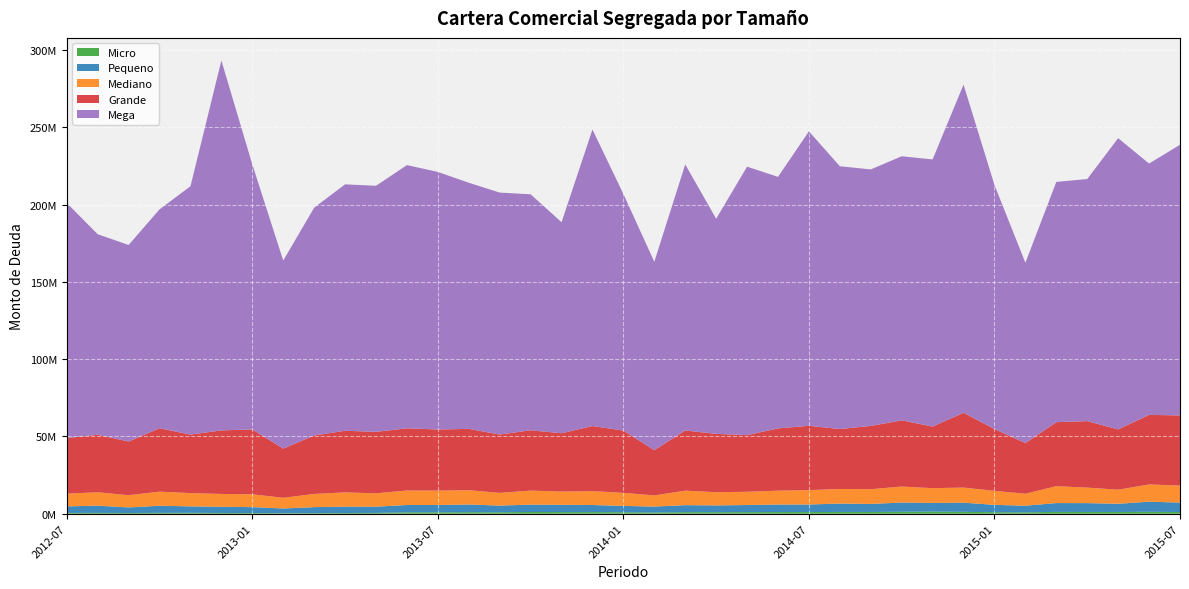

Reading left to right, transcribe all the data shown in this chart.

Micro: 2012-07=524644.4	2012-08=566307.1	2012-09=471135.4	2012-10=578425.3	2012-11=627540.8	2012-12=486565.4	2013-01=453008.1	2013-02=345112.9	2013-03=416969.1	2013-04=464494.2	2013-05=544722.7	2013-06=935798.8	2013-07=945380.5	2013-08=1001004.7	2013-09=948001.6	2013-10=1131754.1	2013-11=1074331.1	2013-12=1062839.8	2014-01=971710.5	2014-02=828476.3	2014-03=1027327.8	2014-04=991764.7	2014-05=1036392.7	2014-06=1082460.0	2014-07=1085376.9	2014-08=1185407.0	2014-09=1156208.7	2014-10=1302888.2	2014-11=1403523.2	2014-12=1243491.1	2015-01=1009980.4	2015-02=905569.1	2015-03=1209576.7	2015-04=1169495.7	2015-05=1157792.2	2015-06=1264125.5	2015-07=1124700.0
Pequeno: 2012-07=4232079.3	2012-08=4661567.1	2012-09=3613516.8	2012-10=4597478.2	2012-11=4141244.3	2012-12=4042917.3	2013-01=3827830.4	2013-02=3066317.5	2013-03=3861048.3	2013-04=4143385.3	2013-05=4028426.4	2013-06=4723972.8	2013-07=4729339.4	2013-08=4989313.8	2013-09=4338280.9	2013-10=4775002.0	2013-11=4702308.5	2013-12=4594481.9	2014-01=4114495.2	2014-02=3808323.5	2014-03=4530217.6	2014-04=4413991.5	2014-05=4611059.1	2014-06=4869105.9	2014-07=4905172.5	2014-08=5386153.4	2014-09=5192850.2	2014-10=5943223.9	2014-11=5593301.9	2014-12=5927234.4	2015-01=4756690.3	2015-02=4298731.3	2015-03=5701465.9	2015-04=5708843.8	2015-05=5291160.2	2015-06=6533961.7	2015-07=6103181.6
Mediano: 2012-07=8260056.4	2012-08=8673319.8	2012-09=7911890.1	2012-10=9127548.8	2012-11=8604475.0	2012-12=8291193.1	2013-01=8332148.7	2013-02=6915882.9	2013-03=8547377.7	2013-04=9222338.2	2013-05=8656929.1	2013-06=9386834.8	2013-07=9320011.6	2013-08=9236201.9	2013-09=8209269.6	2013-10=9080021.1	2013-11=8603197.2	2013-12=8965995.0	2014-01=8436992.1	2014-02=7224791.6	2014-03=9387200.9	2014-04=8539002.7	2014-05=8580353.0	2014-06=8989659.2	2014-07=9309859.4	2014-08=9455482.6	2014-09=9547206.7	2014-10=10356444.1	2014-11=9564131.3	2014-12=9767231.1	2015-01=9051887.5	2015-02=7743398.4	2015-03=10939660.2	2015-04=10037911.9	2015-05=9116181.7	2015-06=11167277.9	2015-07=10998557.9
Grande: 2012-07=36002554.1	2012-08=37203415.0	2012-09=34756986.0	2012-10=41043081.9	2012-11=37869804.7	2012-12=41139248.6	2013-01=41943960.2	2013-02=31852995.5	2013-03=37830175.8	2013-04=39879434.1	2013-05=39767746.2	2013-06=40243260.6	2013-07=39524179.0	2013-08=39718302.4	2013-09=37778550.0	2013-10=39042852.8	2013-11=37716968.6	2013-12=42157123.7	2014-01=40333562.5	2014-02=29270746.5	2014-03=38947386.1	2014-04=37763895.7	2014-05=36655163.0	2014-06=40301609.3	2014-07=41635930.5	2014-08=38781945.9	2014-09=40957807.0	2014-10=42837174.7	2014-11=39879134.9	2014-12=48418260.1	2015-01=40021094.6	2015-02=32784889.6	2015-03=41406453.0	2015-04=43056220.9	2015-05=39008468.5	2015-06=45019233.8	2015-07=45417455.7
Mega: 2012-07=152067243.3	2012-08=129811490.4	2012-09=127210196.5	2012-10=141660503.0	2012-11=160743976.4	2012-12=239357595.0	2013-01=171521148.9	2013-02=121710924.6	2013-03=147427476.8	2013-04=159498185.9	2013-05=159267984.4	2013-06=170362558.8	2013-07=166711672.0	2013-08=159294068.7	2013-09=156598020.7	2013-10=152727747.2	2013-11=136592803.7	2013-12=191893529.6	2014-01=153107438.8	2014-02=121960200.6	2014-03=172207734.5	2014-04=139230087.1	2014-05=173753558.1	2014-06=162809805.5	2014-07=190558854.5	2014-08=170109649.0	2014-09=165998417.5	2014-10=170924097.7	2014-11=172889303.0	2014-12=212372575.5	2015-01=157971821.3	2015-02=116694764.3	2015-03=155518622.9	2015-04=156656789.1	2015-05=188507922.9	2015-06=162662466.8	2015-07=175171746.8